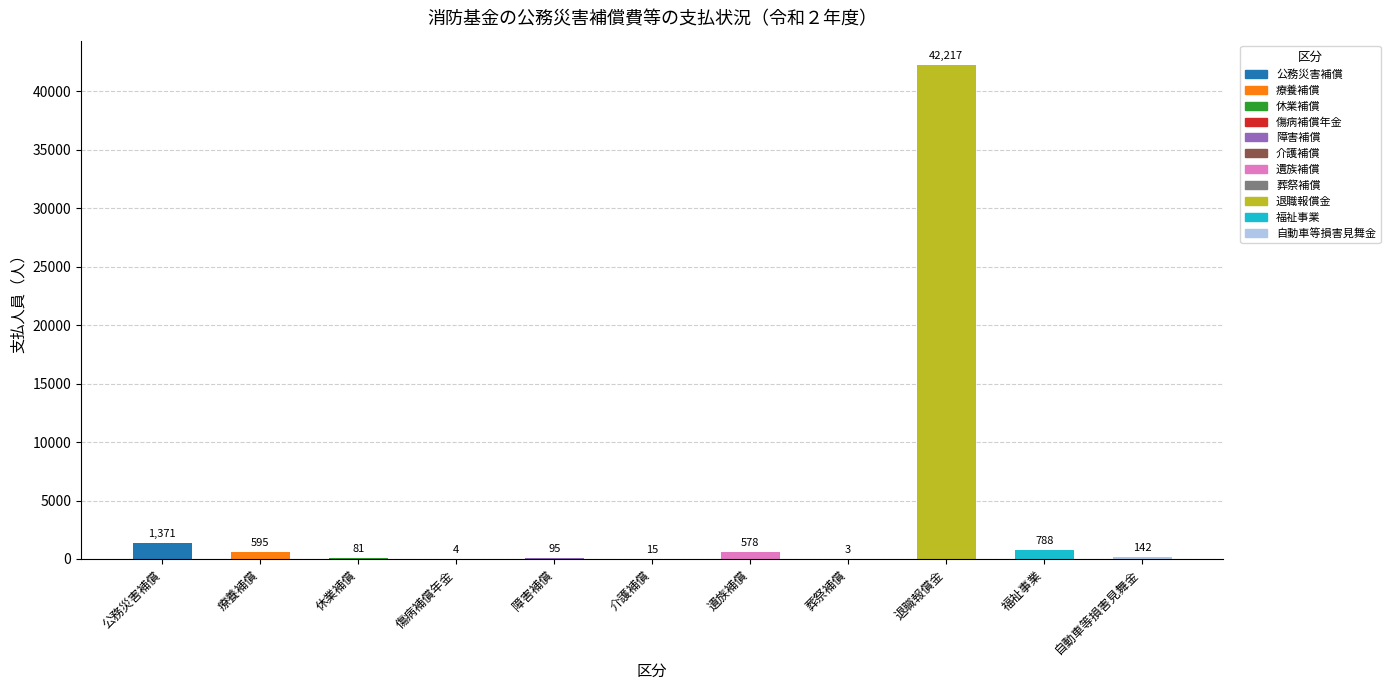

Are the bars grouped side by side (vs. stacked)?

No